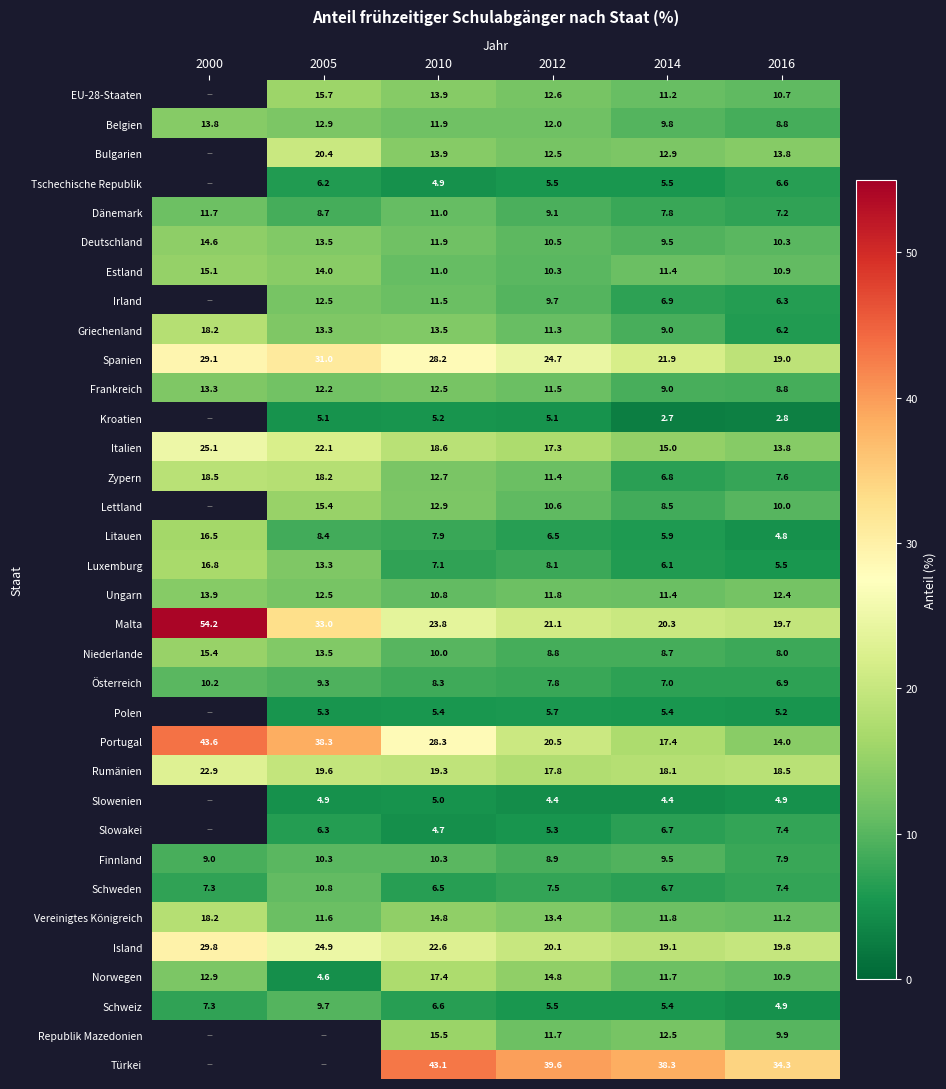

List the labels in order of Italien value, smallest first.

2016, 2014, 2012, 2010, 2005, 2000